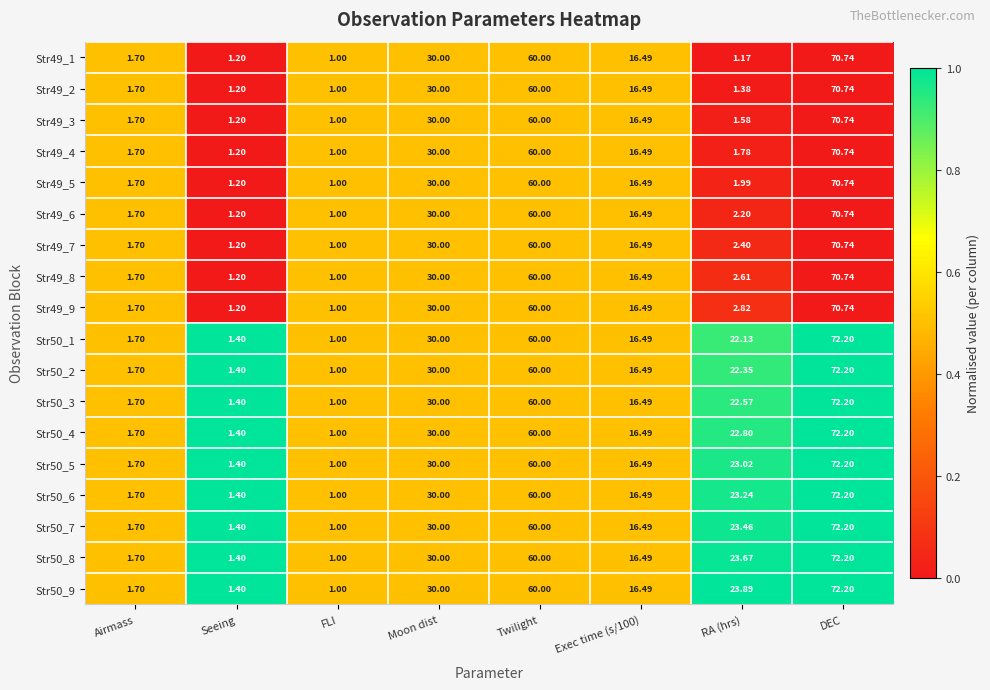

Where is Str50_3 nearest to the value 36?

Moon dist